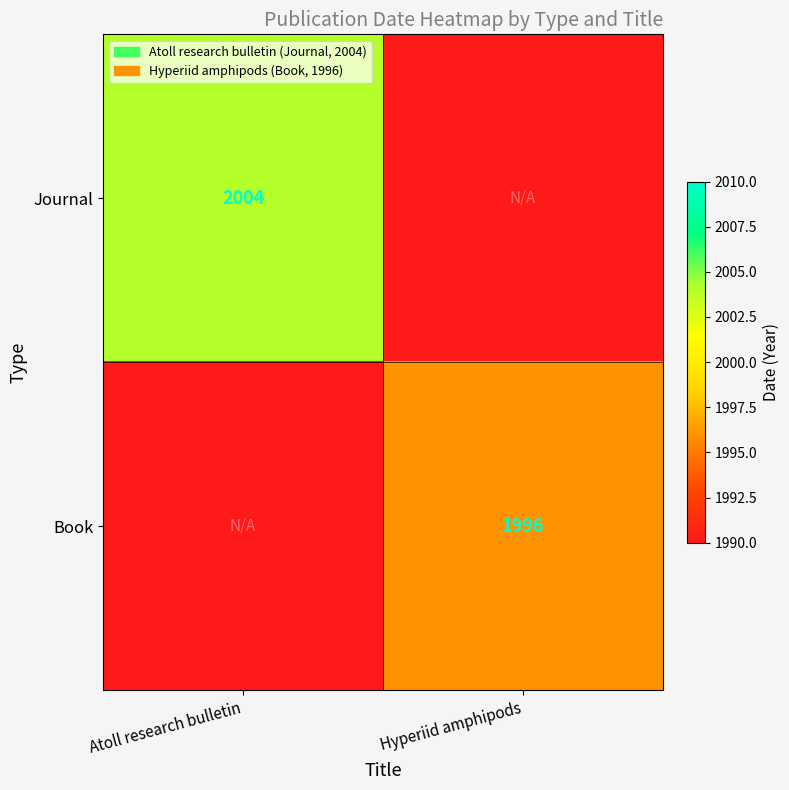

The Book series shows 1308 at Hyperiid amphipods. True or false?

False